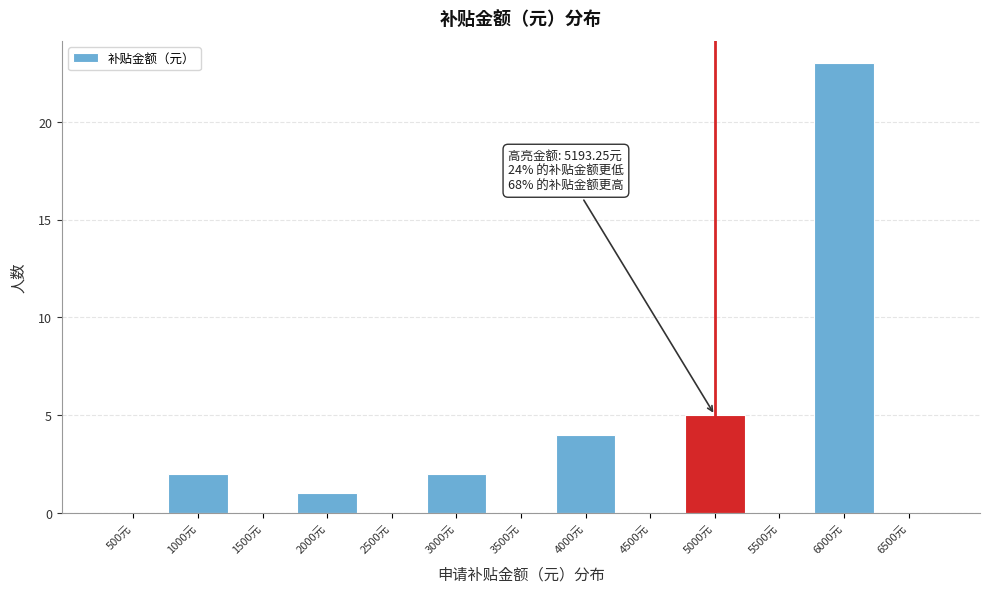

Reading left to right, what are all the values shown in this chart?

500元=0	1000元=2	1500元=0	2000元=1	2500元=0	3000元=2	3500元=0	4000元=4	4500元=0	5000元=5	5500元=0	6000元=23	6500元=0